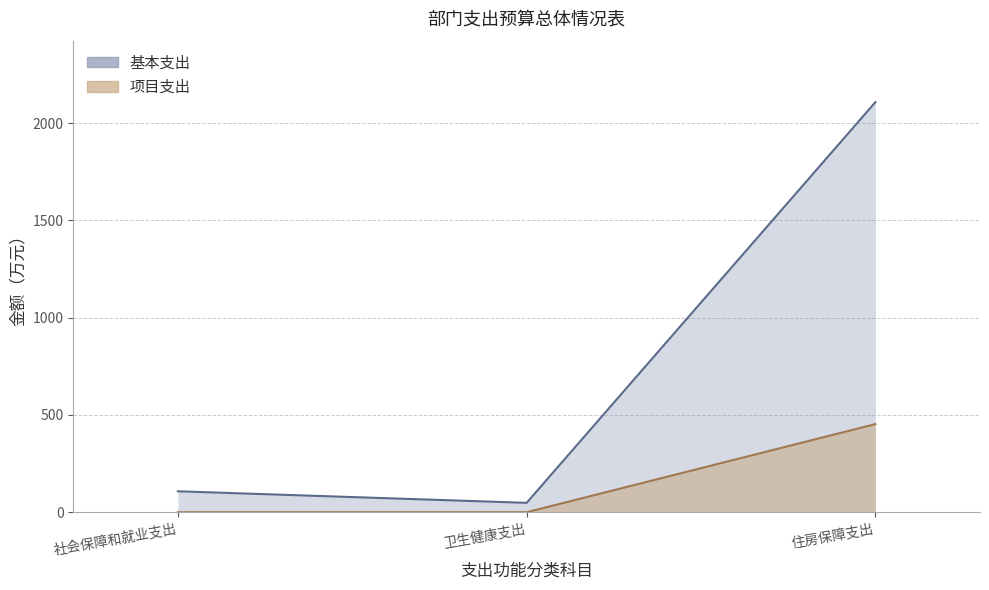

The value of 项目支出 at 社会保障和就业支出 is 0.0. True or false?

True